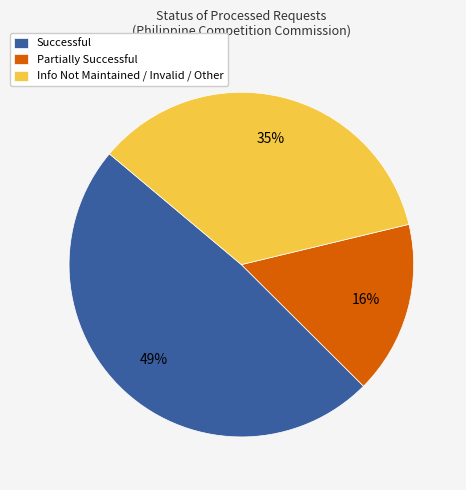

What percentage is the Partially Successful slice, to the nearest percent?

16%